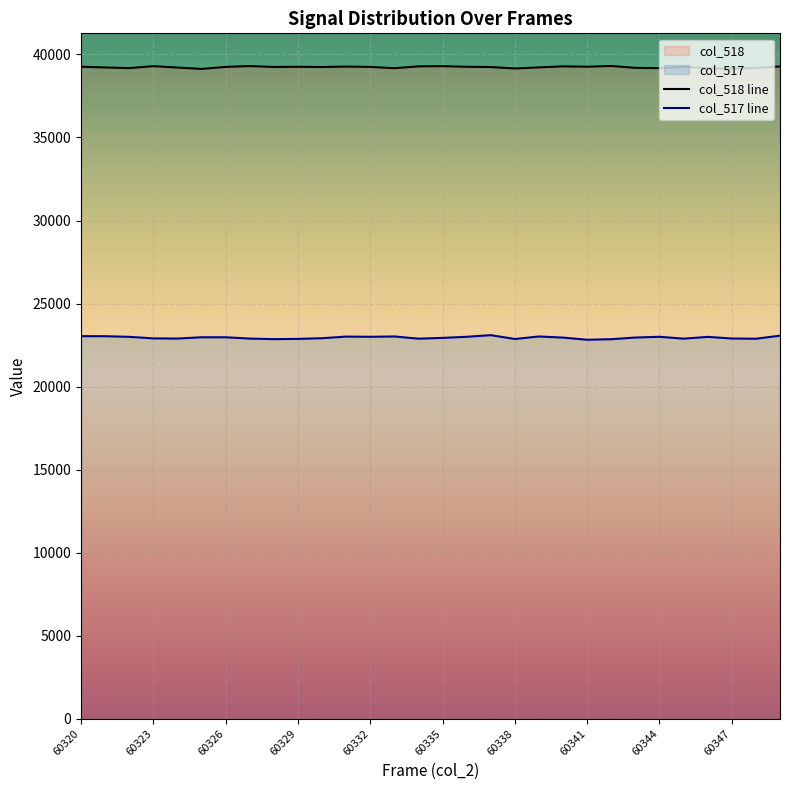

At which category does col_518 reach its first local peak?

60323